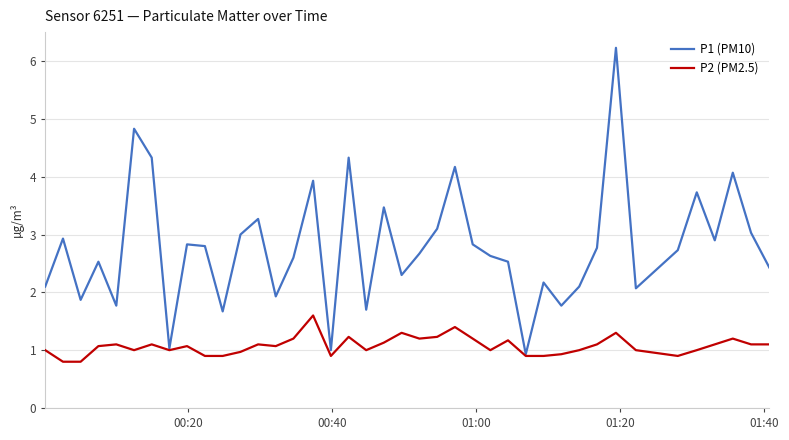

List the series in order of their overall mean, highest first.

P1 (PM10), P2 (PM2.5)